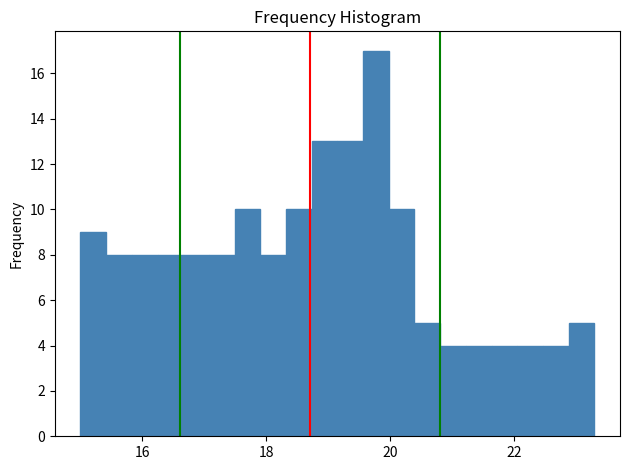

Around what value on the x-axis is the tallest bar? Give the approximate position of its centre, as read against the axis.

19.8